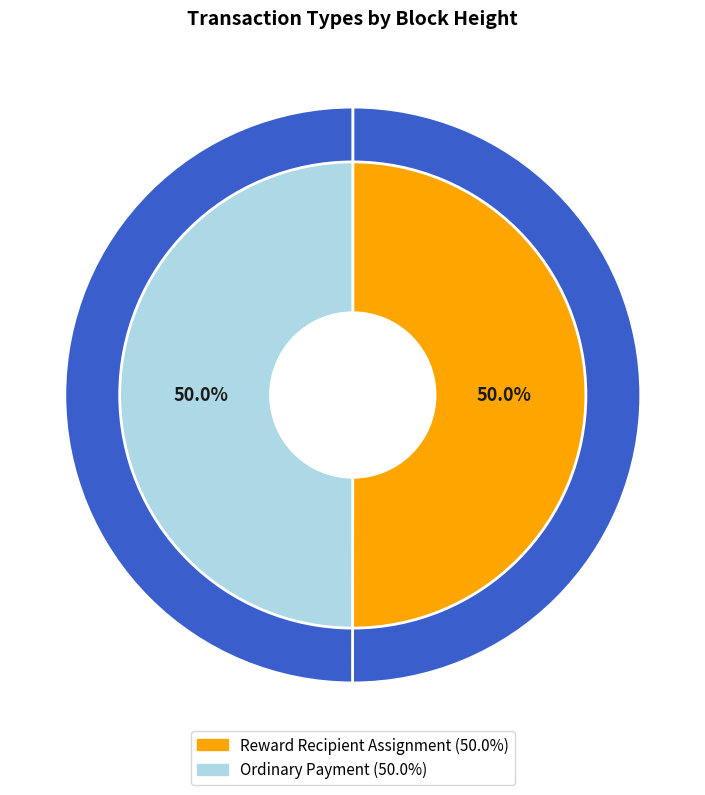

To the nearest percent, what is the average slice percentage?

50%